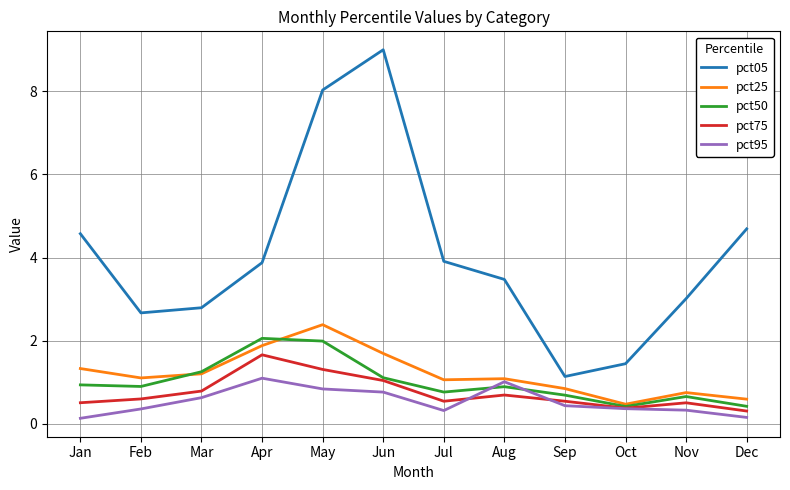

Which series has the largest range (max minus min)?

pct05